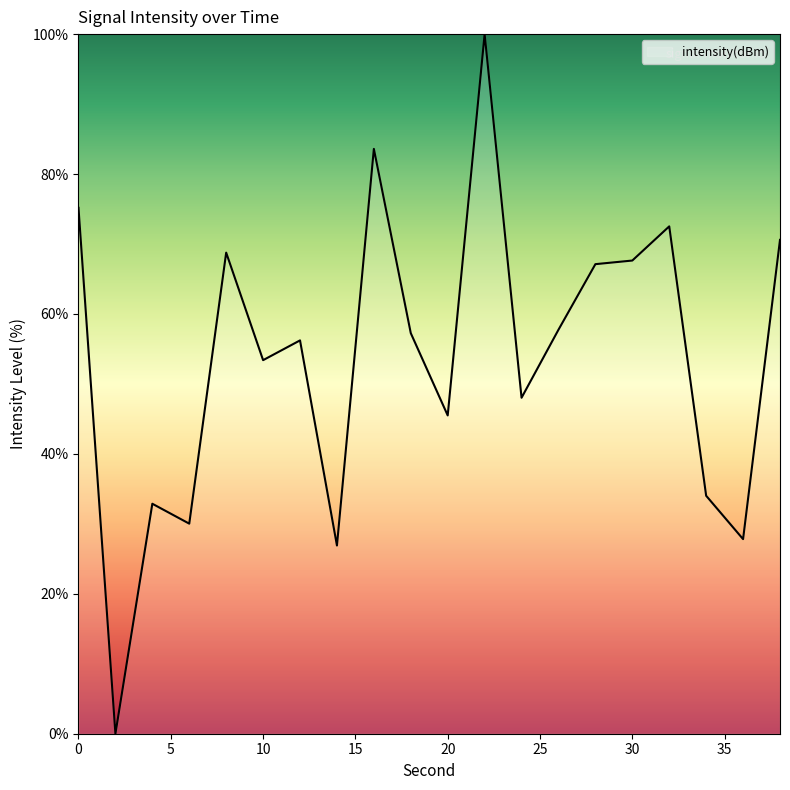

What is the difference between the maximum and minimum values?

100.0